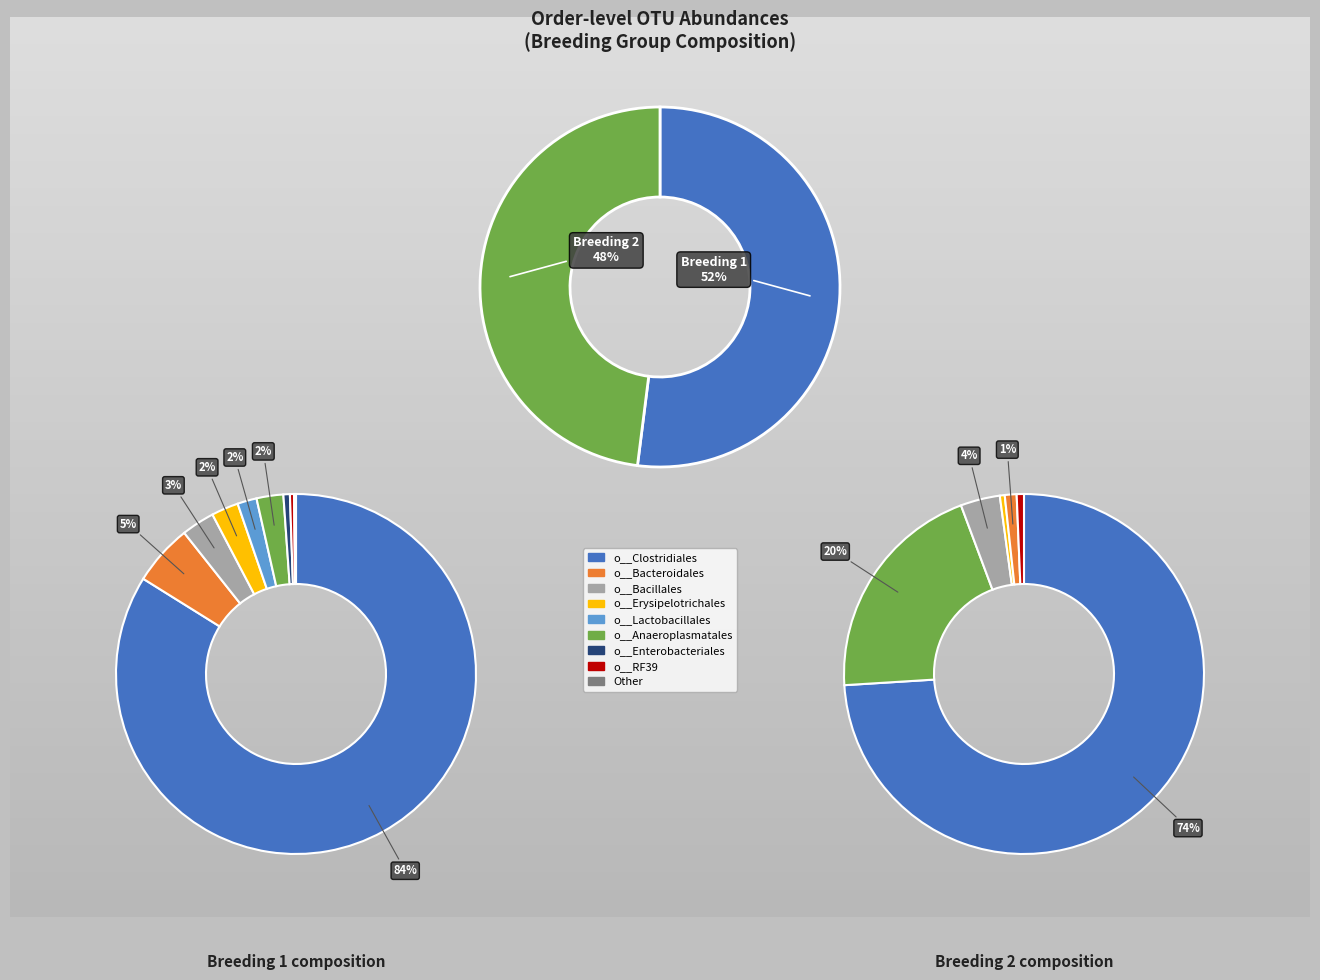

How many slices are in this pie chart?

9